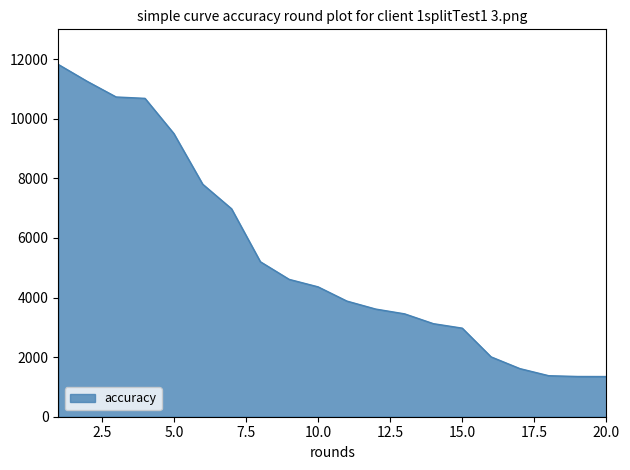

What is the difference between the maximum and minimum values?

10468